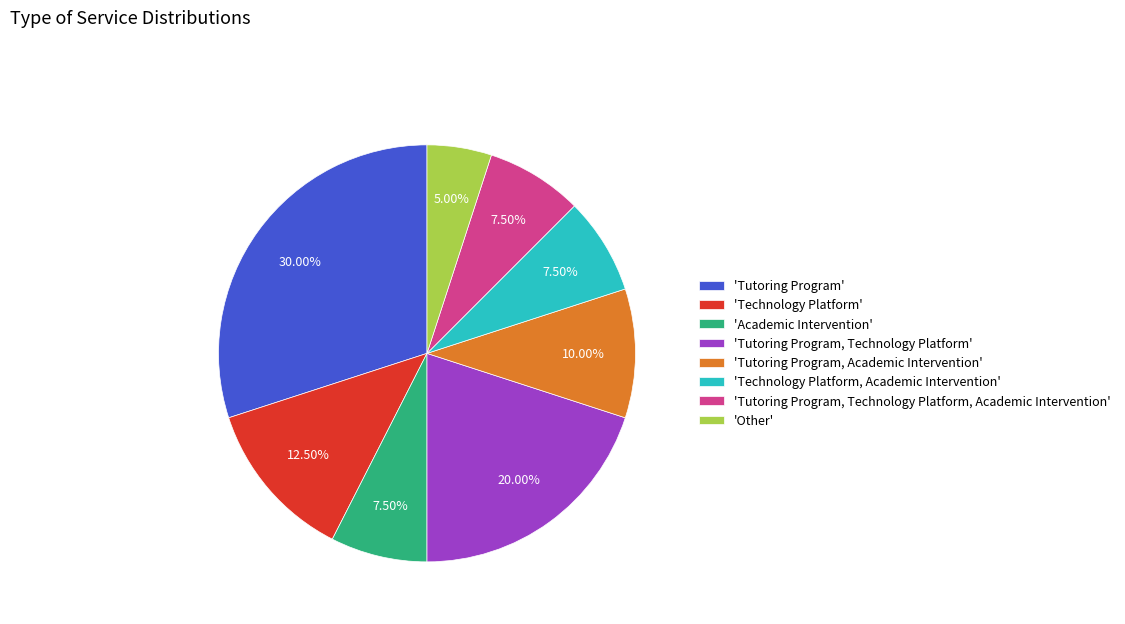

Is the sum of 'Technology Platform' and 'Tutoring Program' greater than half?

No